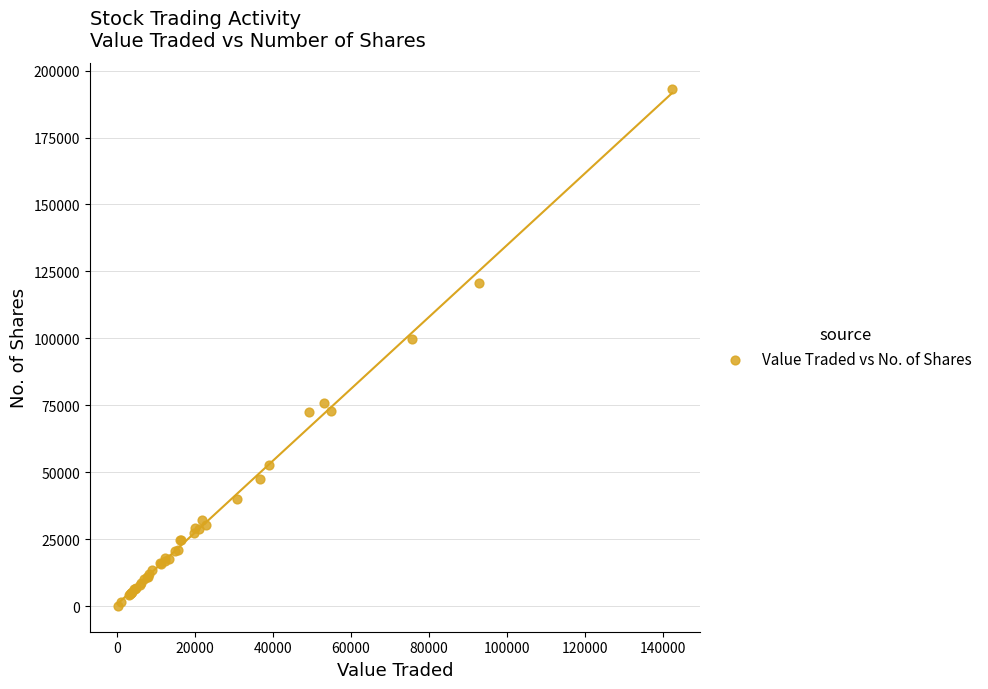

What Y value in the scatter plot is closest to 96707?

99632